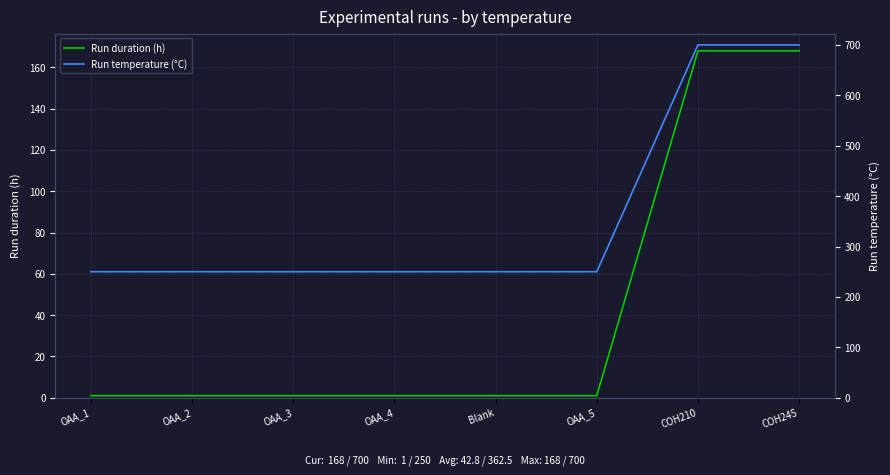

At which label is Run temperature (°C) closest to 475?

OAA_1